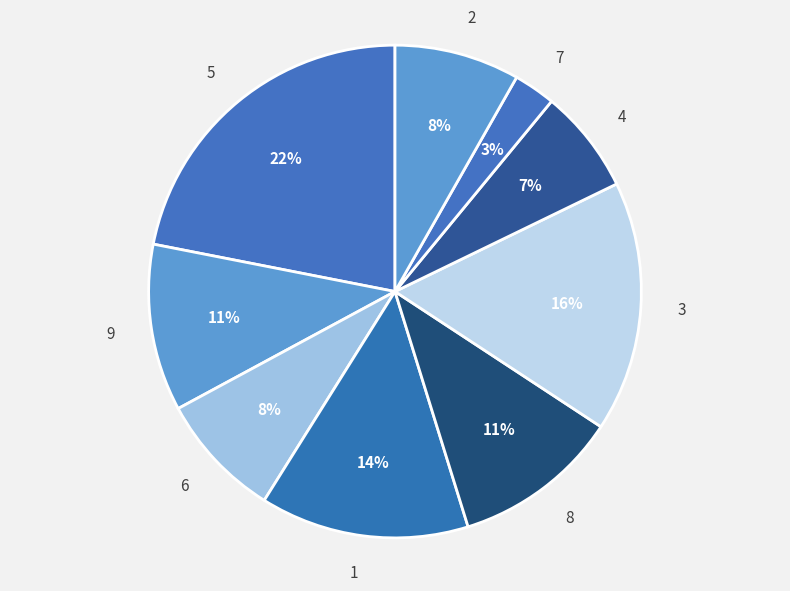

Does any single category account for the majority?

No